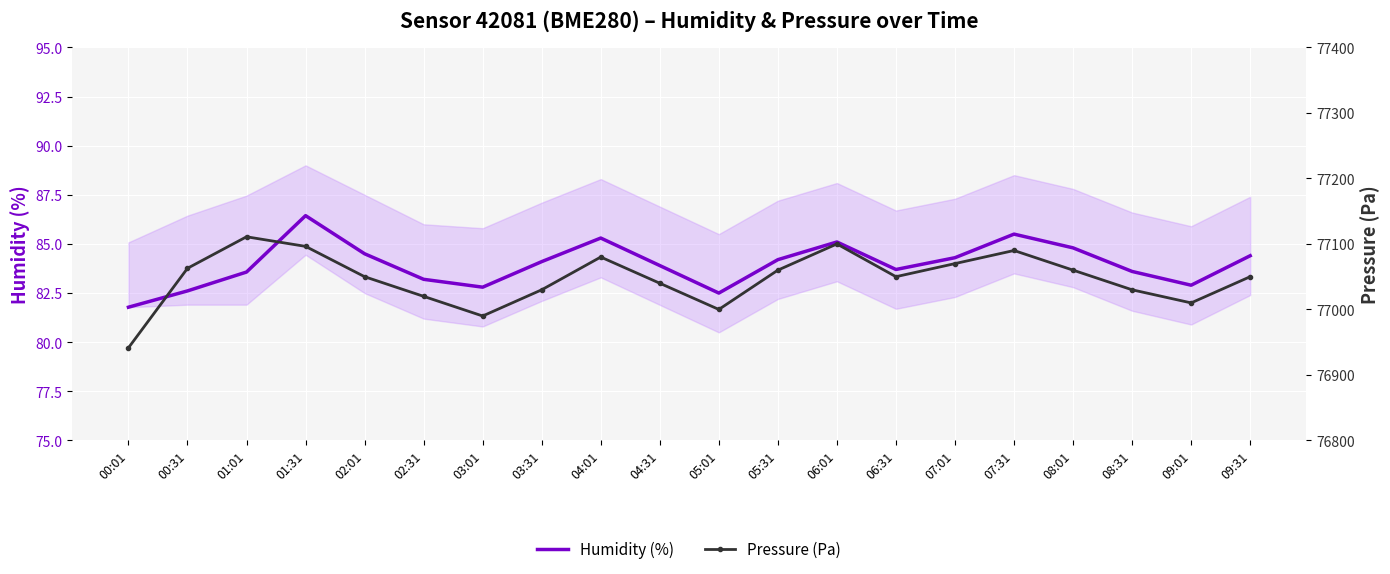

Is the value of Pressure (Pa) at 05:01 greater than the value of Humidity (%) at 02:31?

Yes